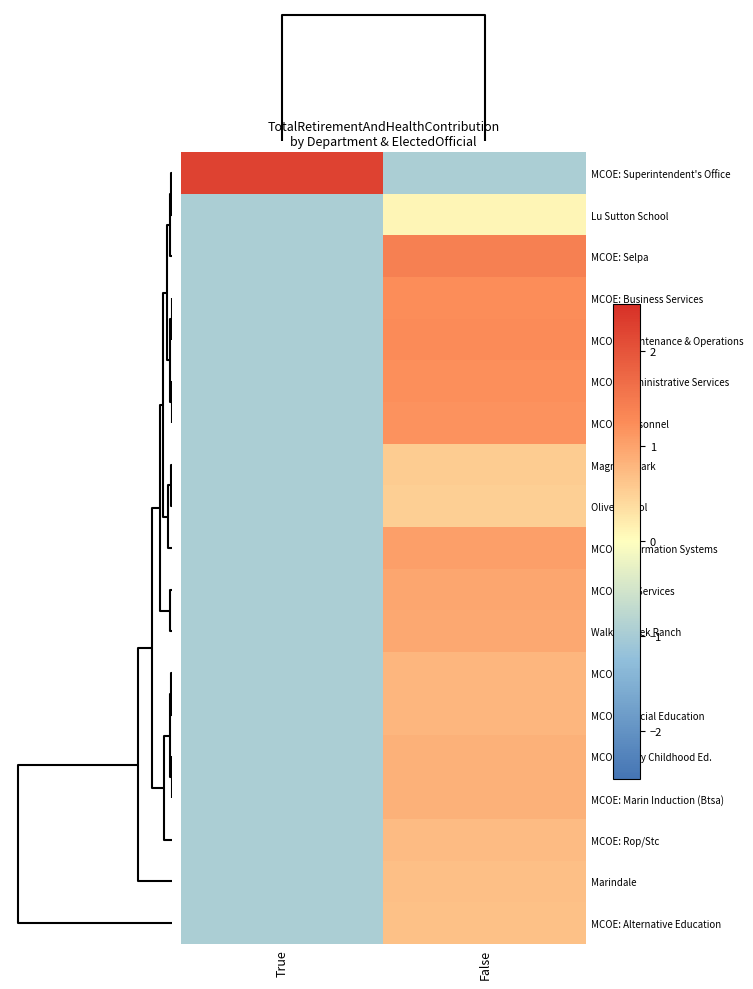

What is the total value across all series at False?

14.9